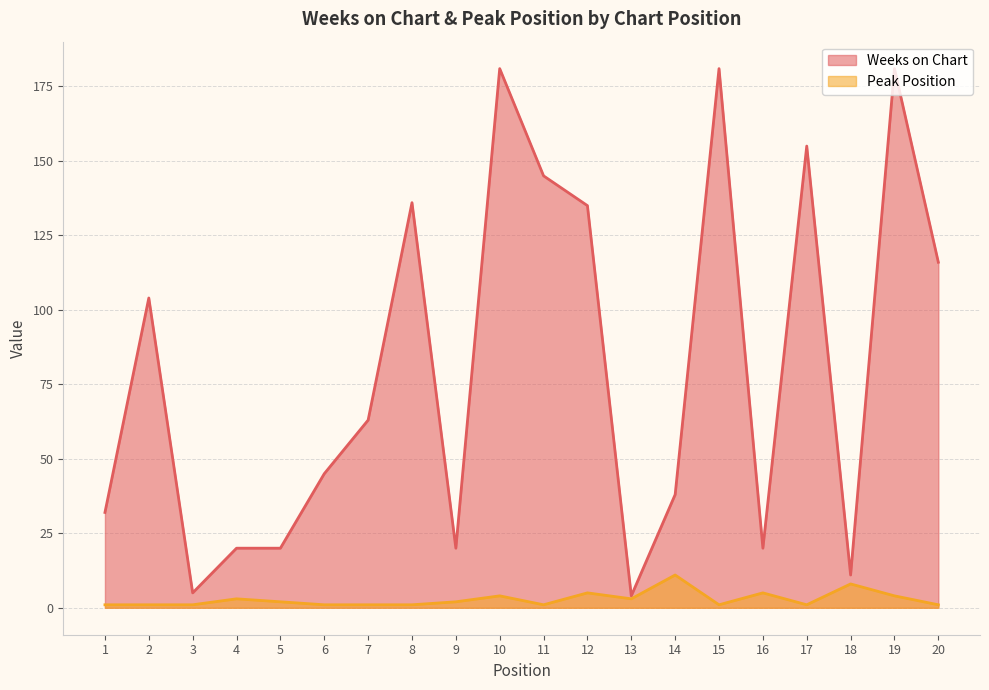

What is the average value of the Peak Position series?

3